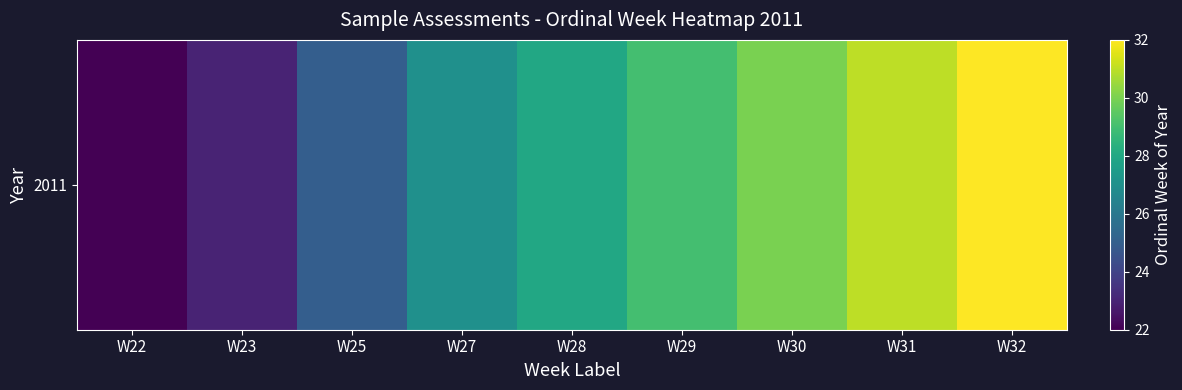

Which category has the lowest value across all series?

W22